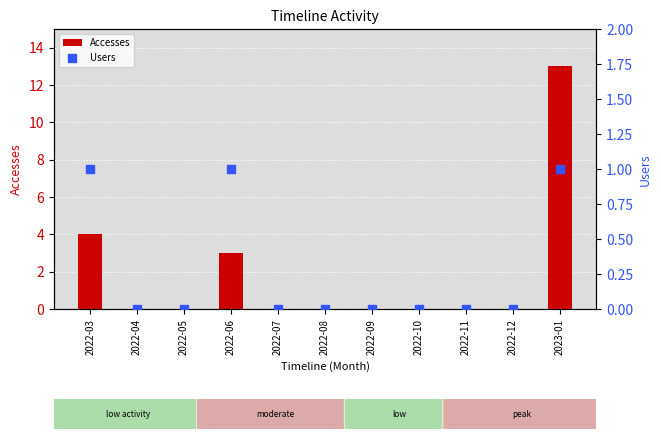

At which category is the sum across all series the highest?

2023-01